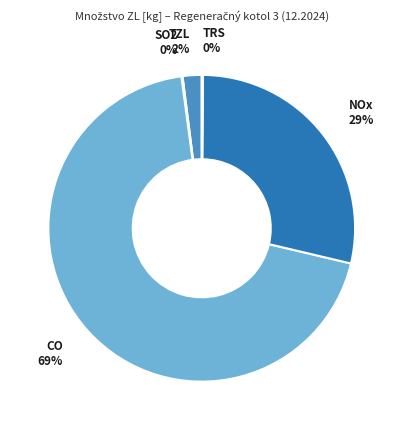

Is there a majority slice in this chart?

Yes